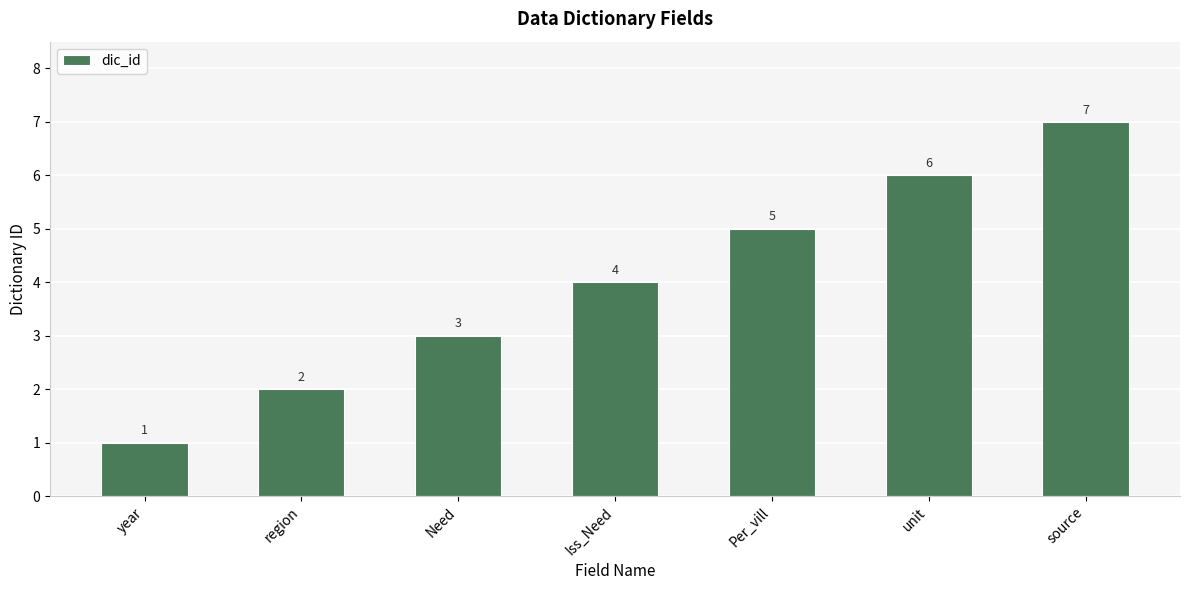

What is the average value?

4